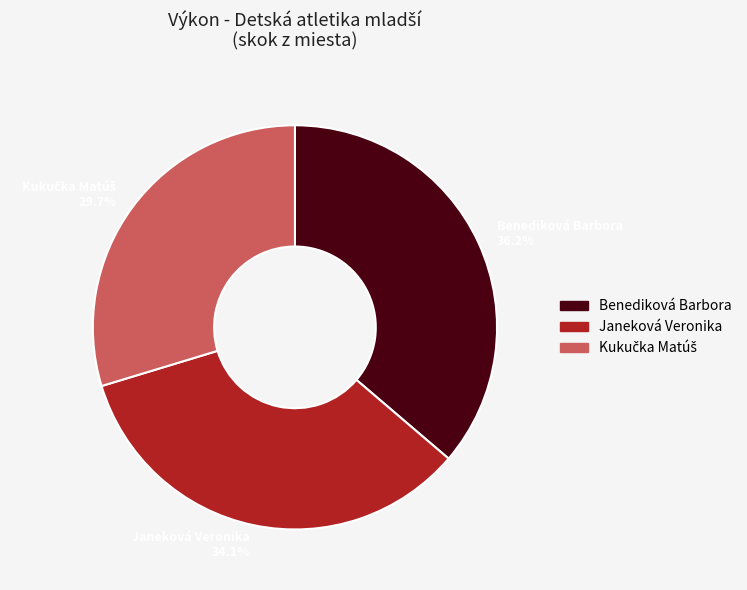

Is there any slice that represents more than half of the pie?

No